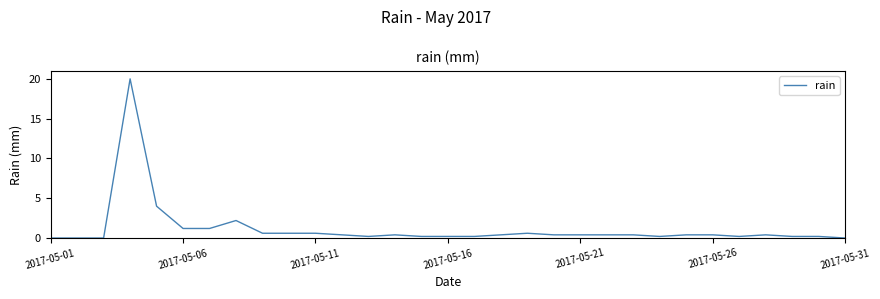

What is the greatest value displayed?

20.0